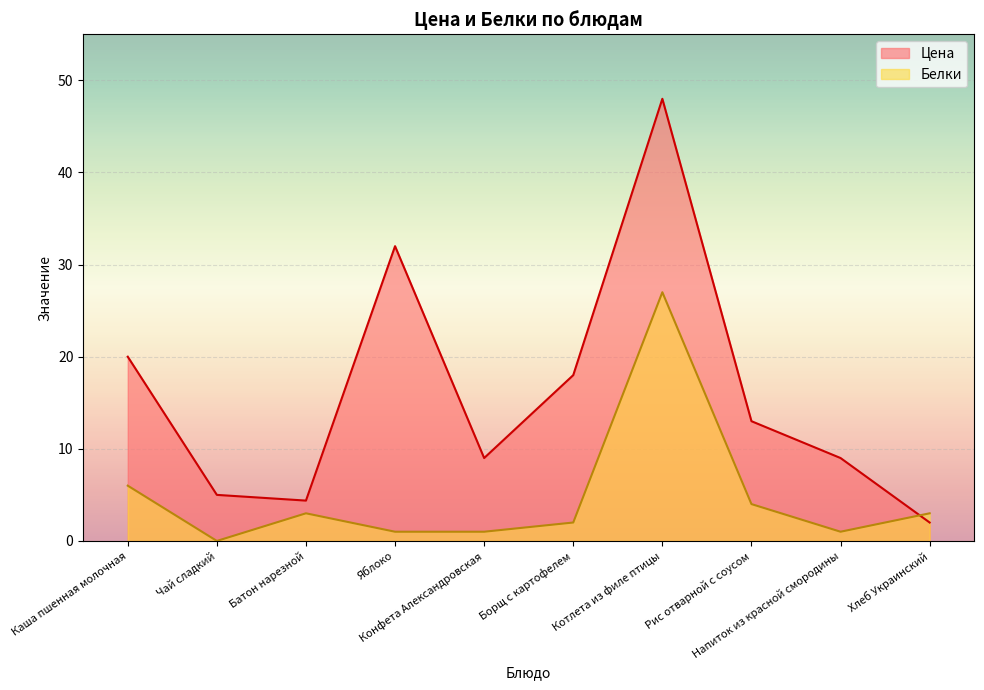

What is the label of the 4th point from the left?

Яблоко